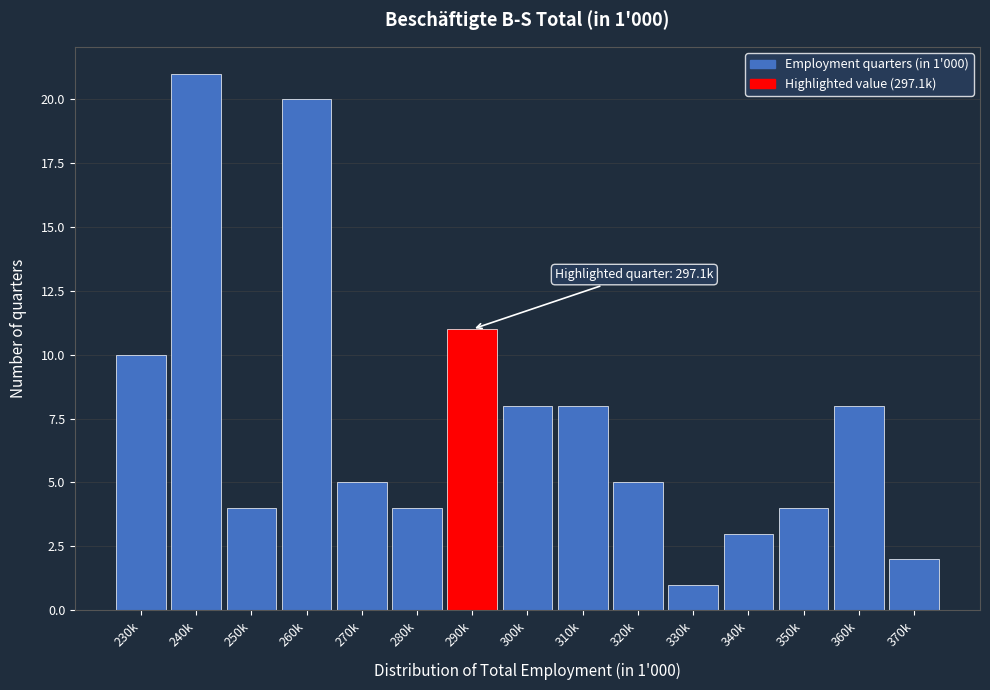

Reading left to right, transcribe all the data shown in this chart.

230k=10	240k=21	250k=4	260k=20	270k=5	280k=4	290k=11	300k=8	310k=8	320k=5	330k=1	340k=3	350k=4	360k=8	370k=2